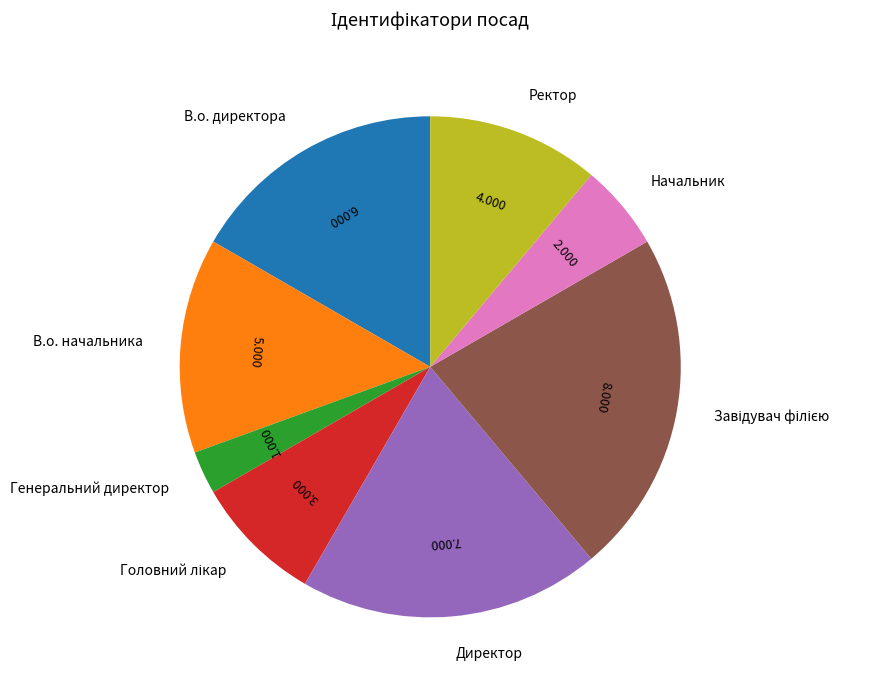

Does any single category account for the majority?

No